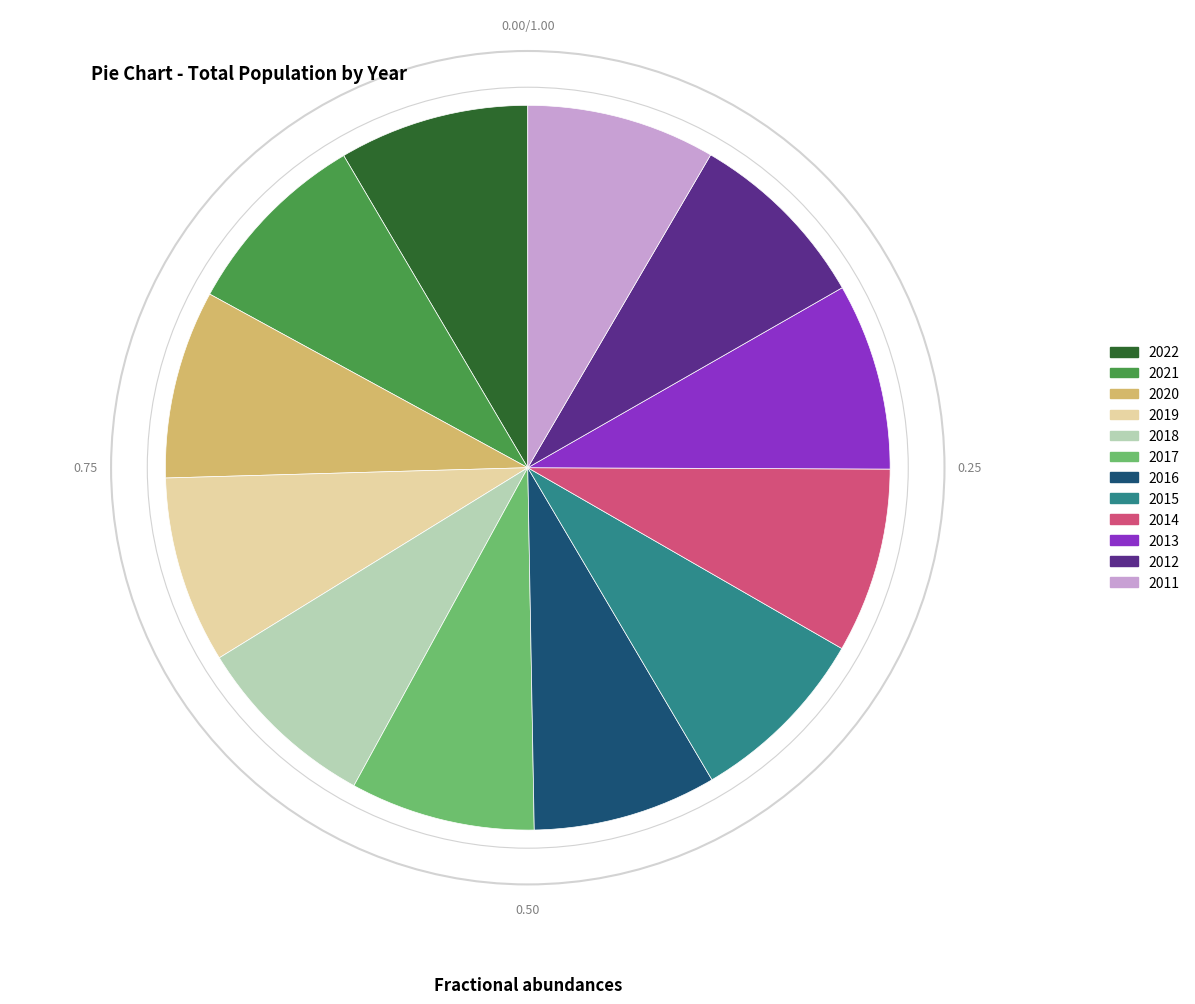

Does any single category account for the majority?

No